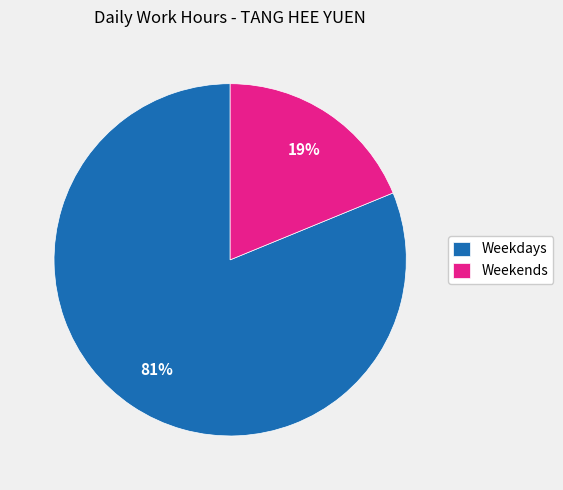

Combined, do Weekends and Weekdays account for over 50%?

Yes